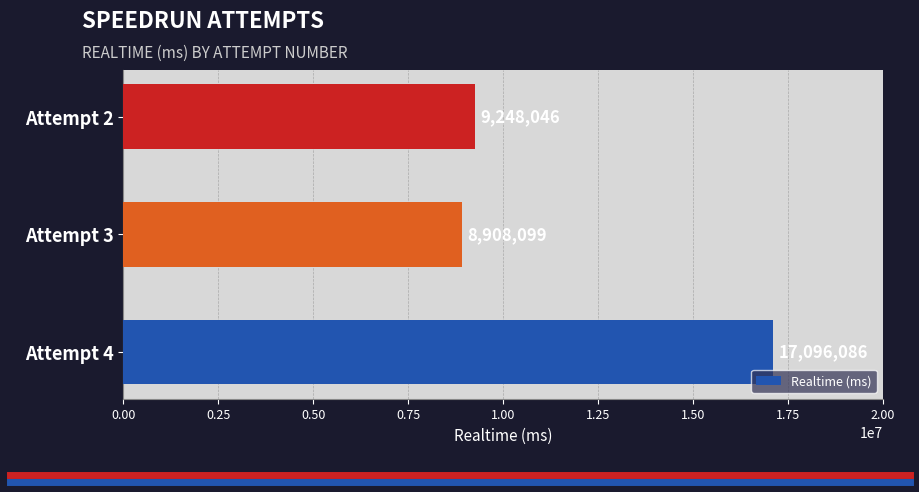

List the labels in order of value, largest first.

Attempt 4, Attempt 2, Attempt 3